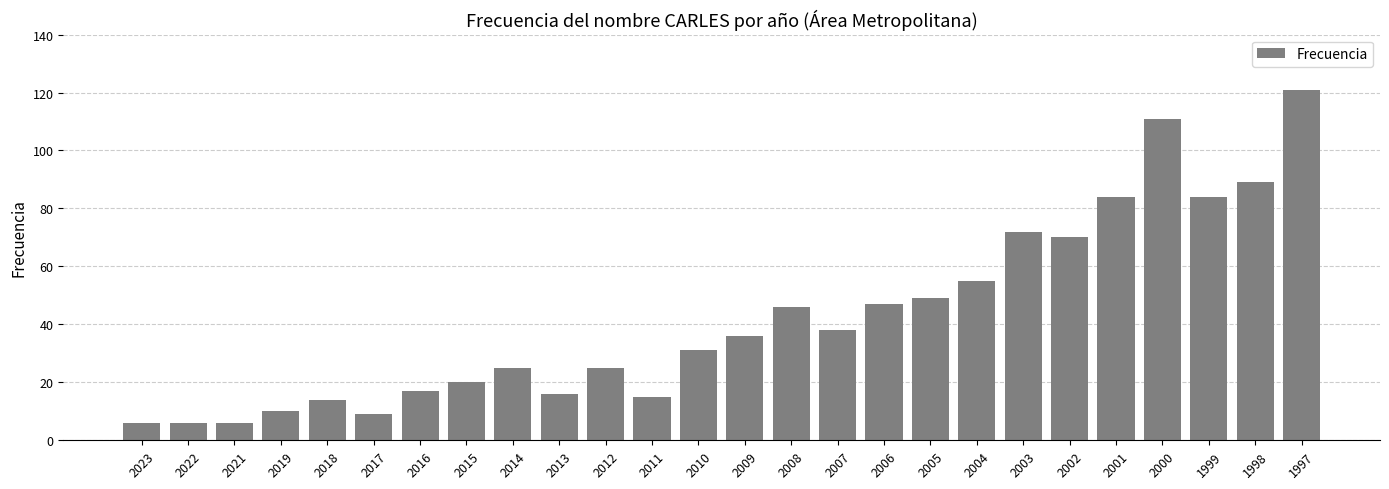

What is the sum of all values?

1102